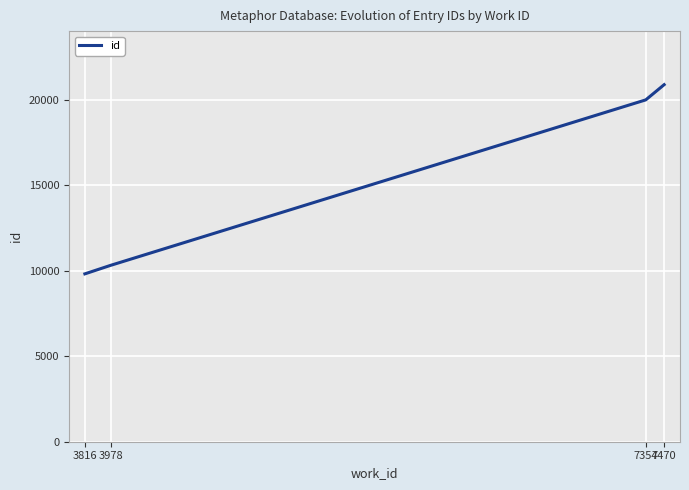

Reading right to left, list all the values displayed in this chart.

7470=20898	7354=20008	3978=10322	3816=9825